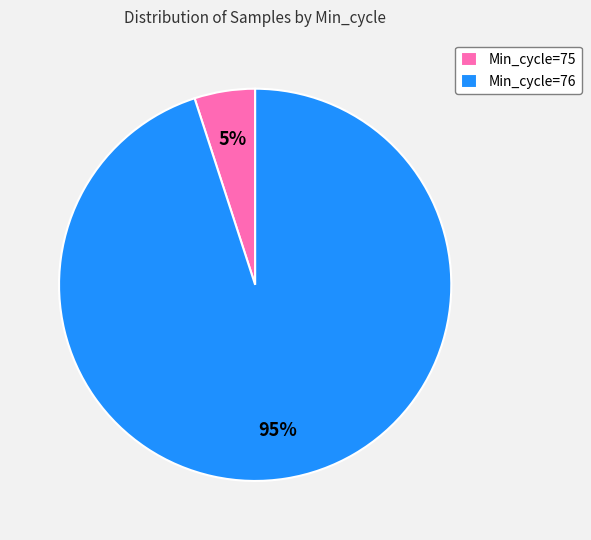

To the nearest percent, what portion does Min_cycle=75 represent?

5%